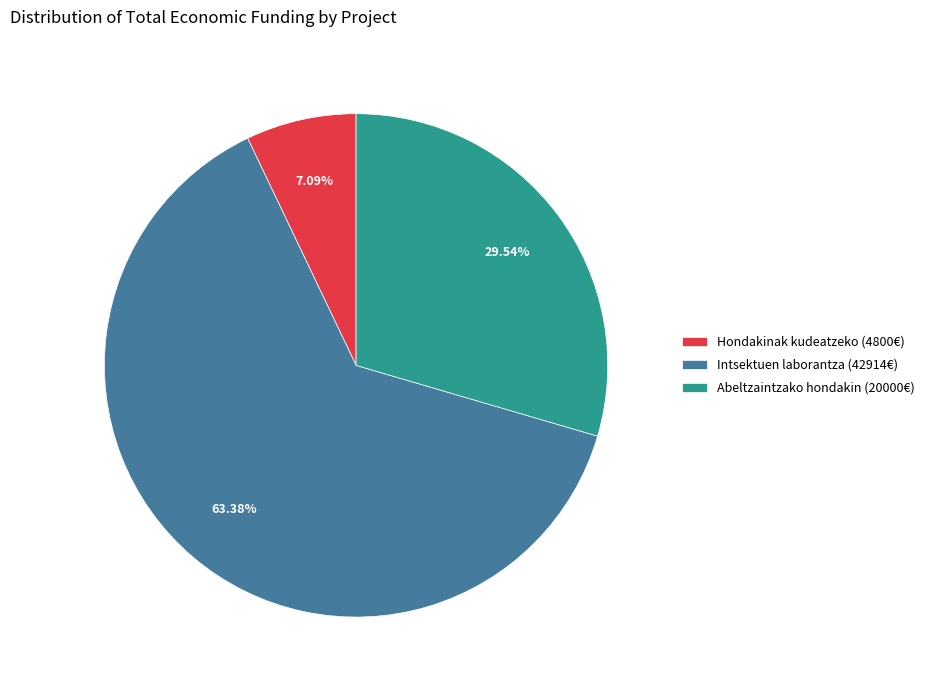

Approximately how many times larger is the value at Intsektuen laborantza (42914€) compared to Hondakinak kudeatzeko (4800€)?

8.9